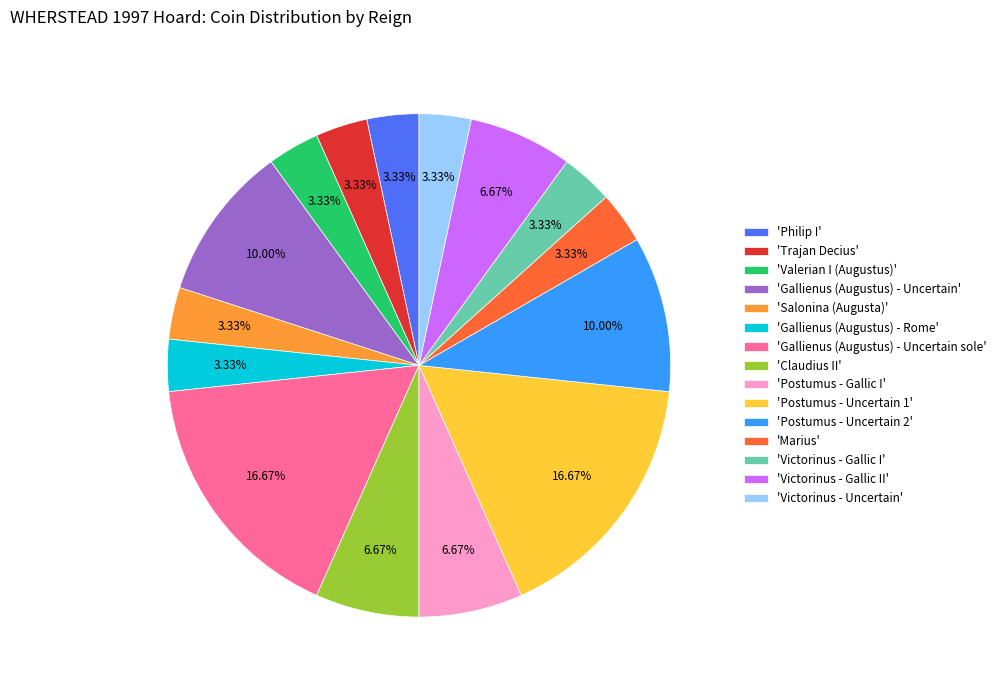

Does any single category account for the majority?

No